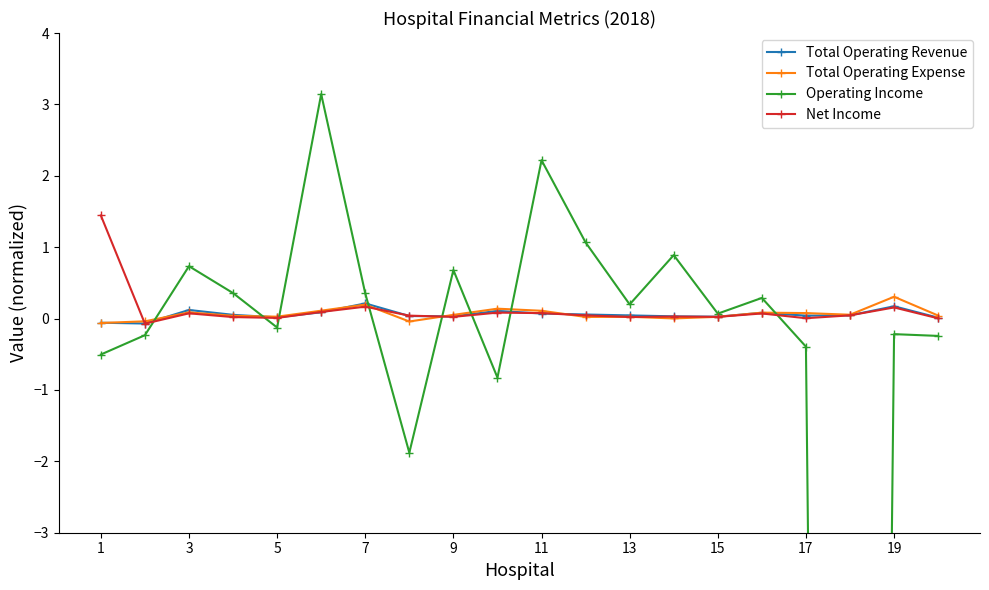

At how many categories does at least one series exceed -5?

20